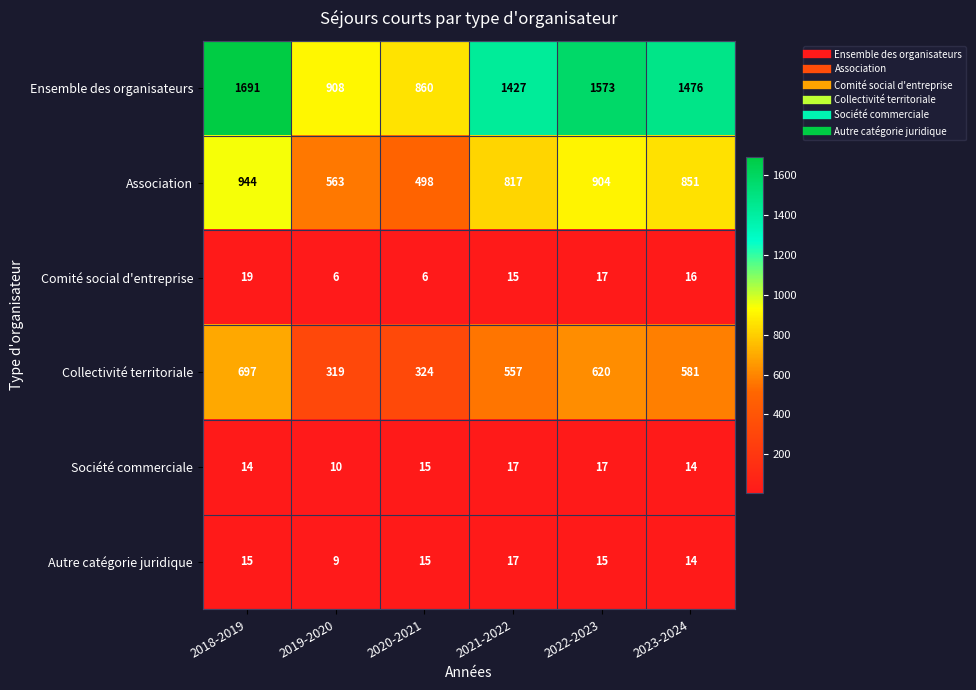

What is the difference between the second highest and second lowest values in the Ensemble des organisateurs series?

665